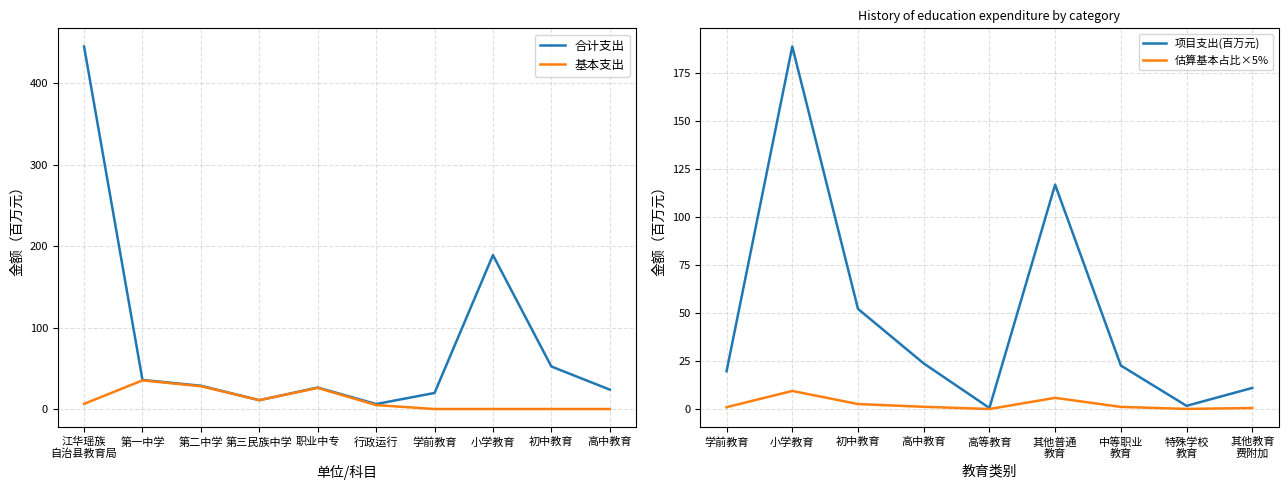

What is the average value of the 合计 series?

83.7